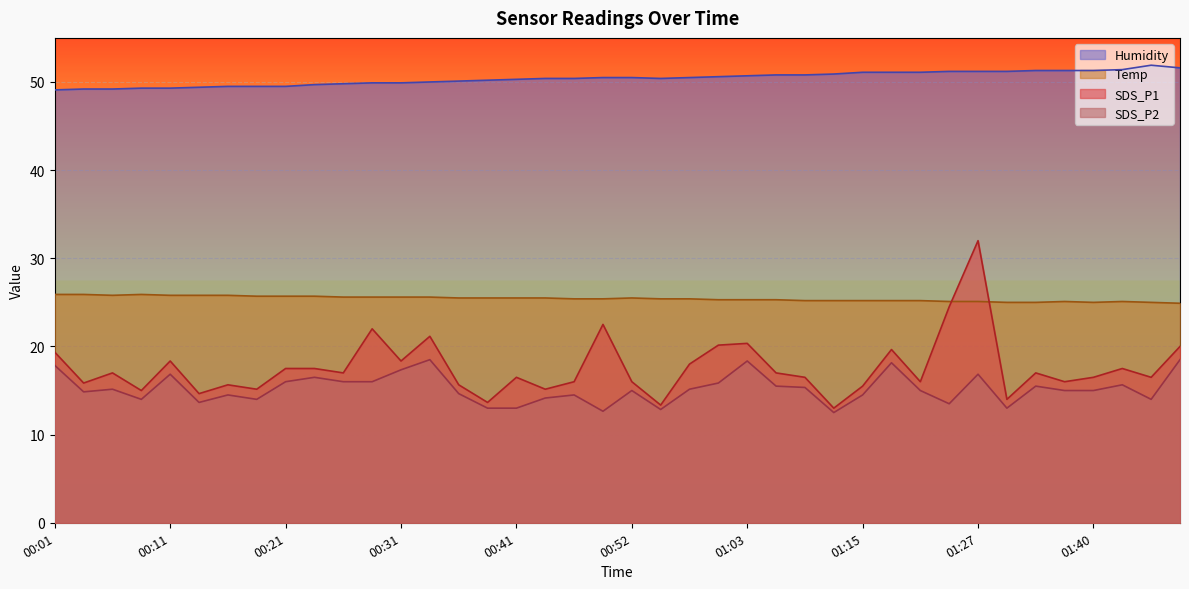

What is the value of the SDS_P2 point at the 13th from the left?

17.4